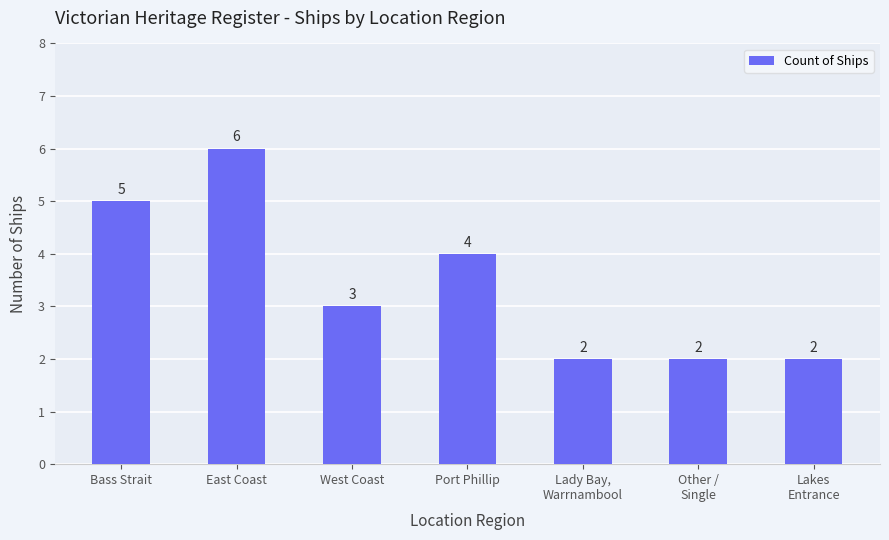

Which label corresponds to the largest value in the chart?

East Coast